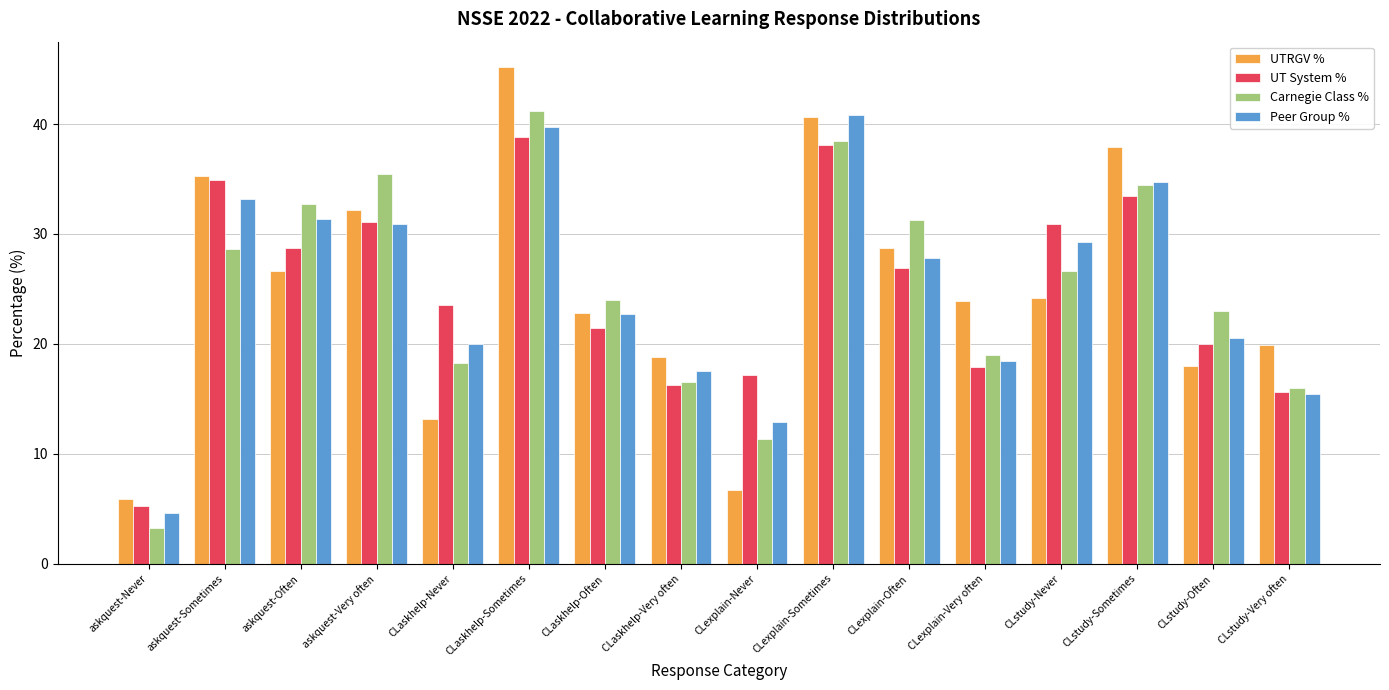

Is it true that UTRGV % equals 23.9 at CLexplain-Very often?

True